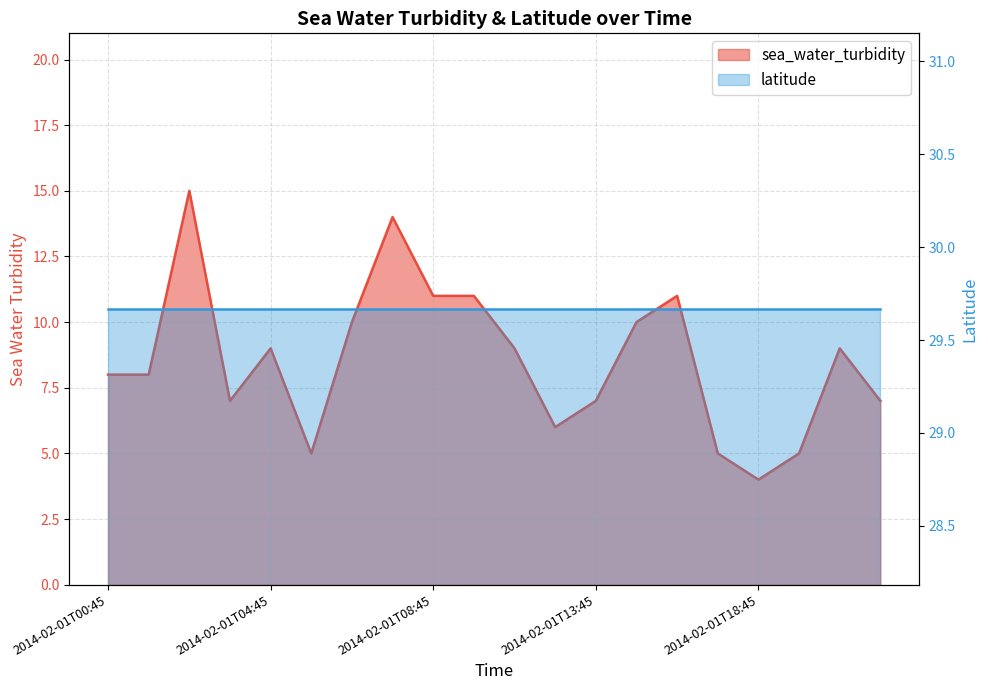

Does the chart display data point markers on the line(s)?

No